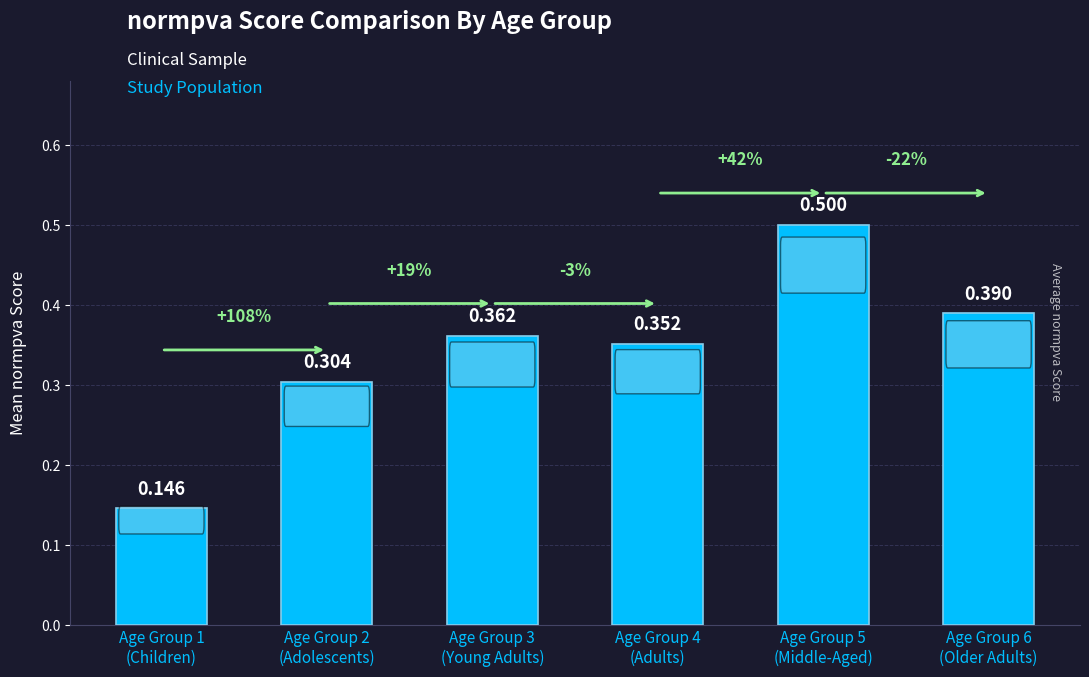

What is the sum of all values?

2.1